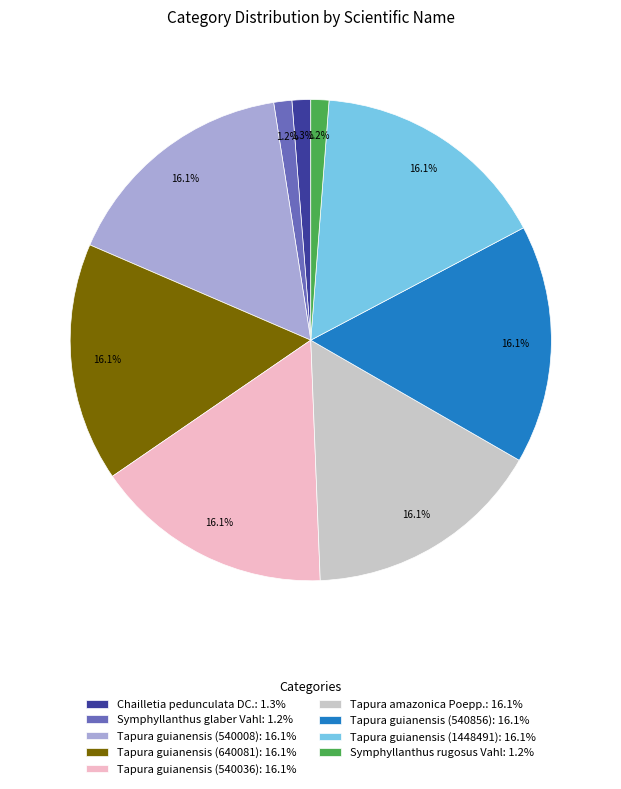

What percentage is the Chailletia pedunculata DC. slice, to the nearest percent?

1%